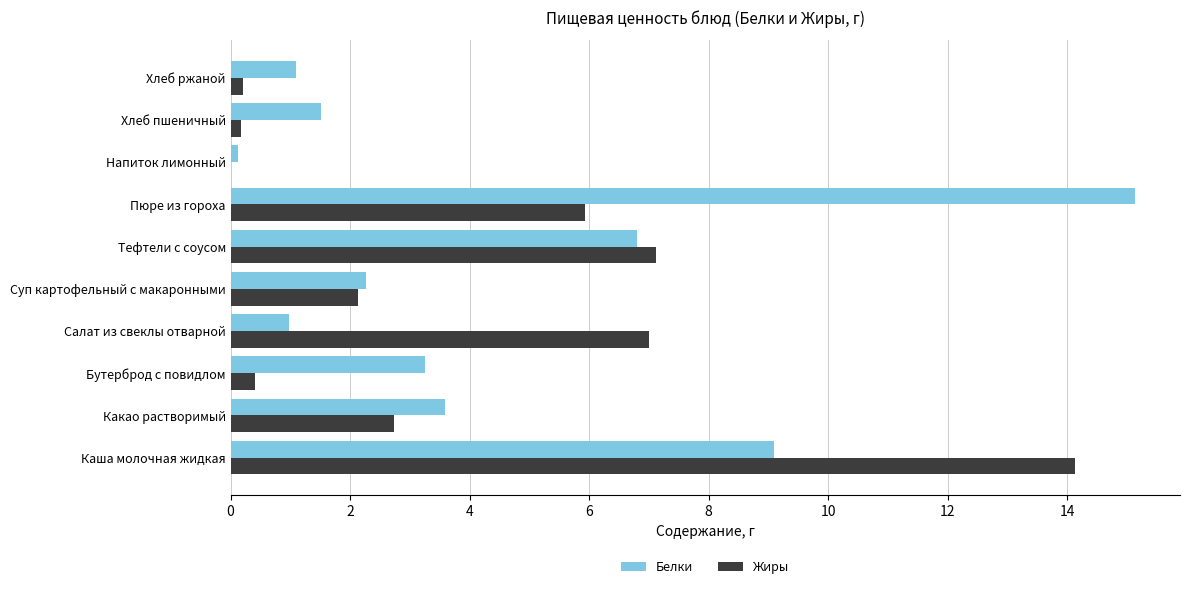

What is the greatest value displayed?

15.1